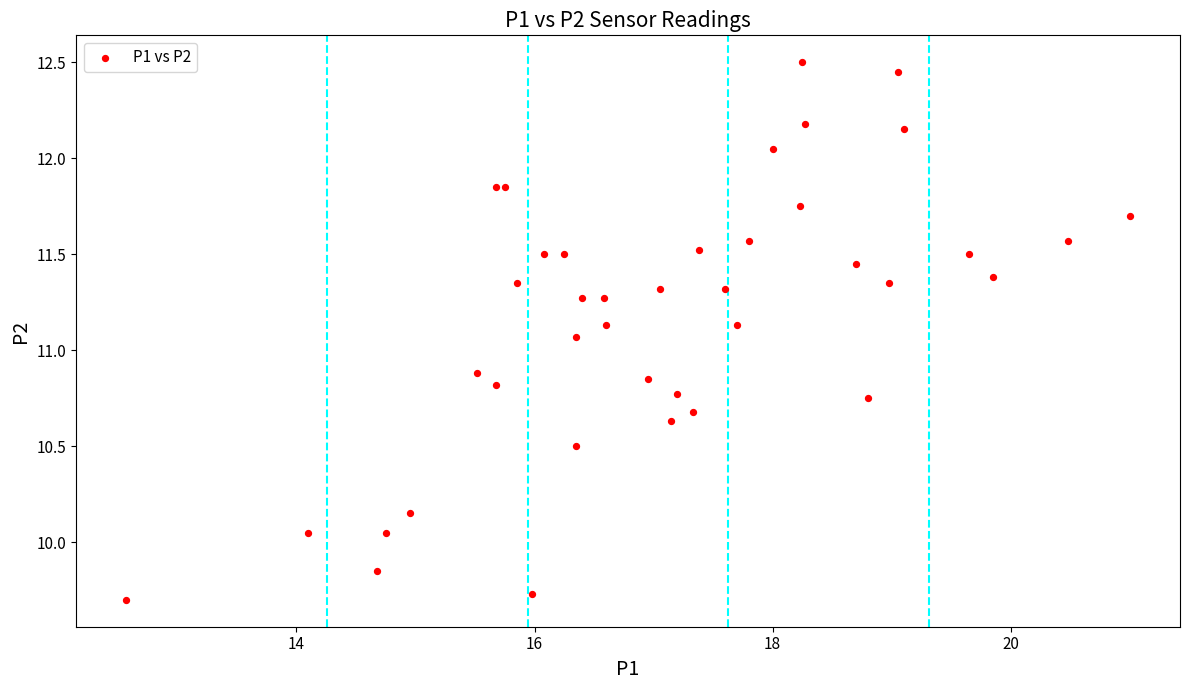

What Y value in the scatter plot is closest to 11?

11.1